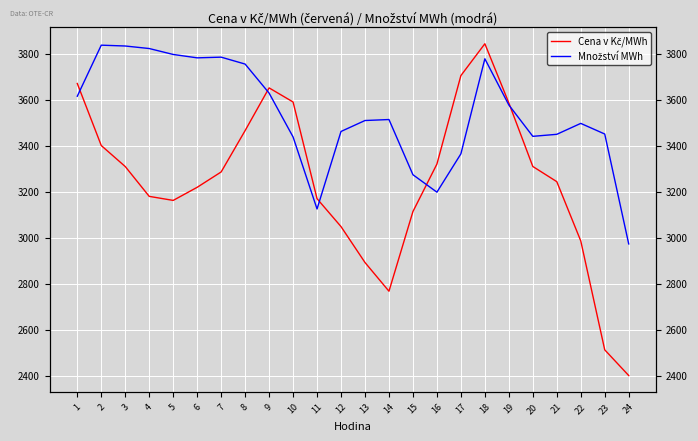

Where does the Cena v Kč/MWh series first go above 3286?

1